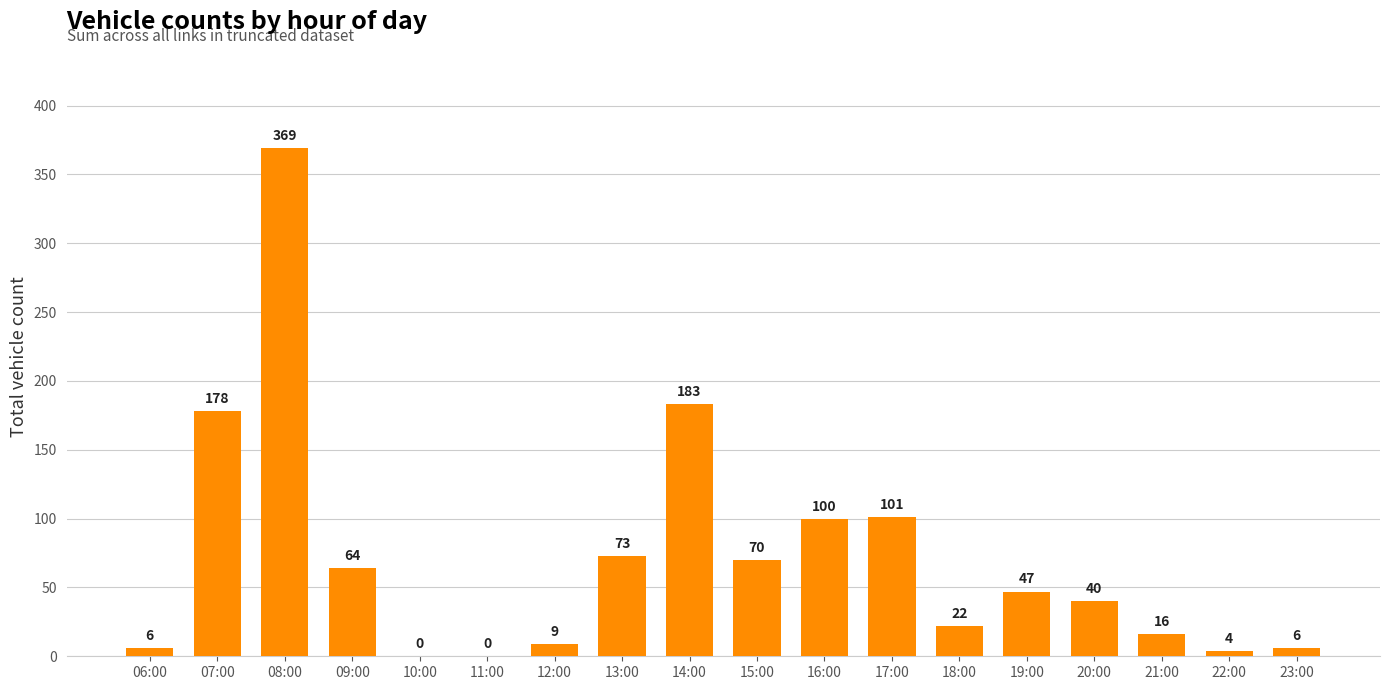

What is the approximate value at 21:00?

16